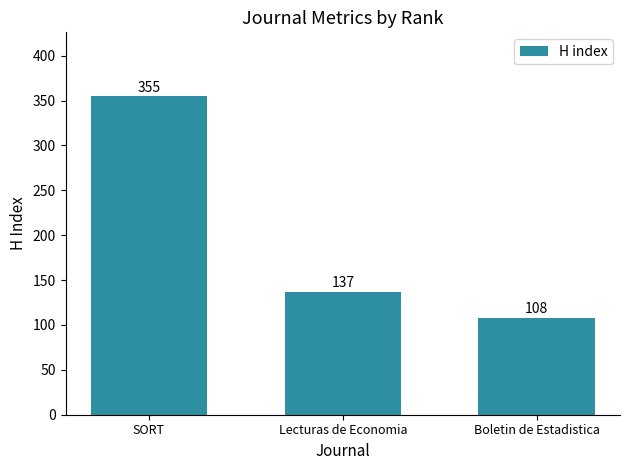

What is the difference between the maximum and minimum values?

247